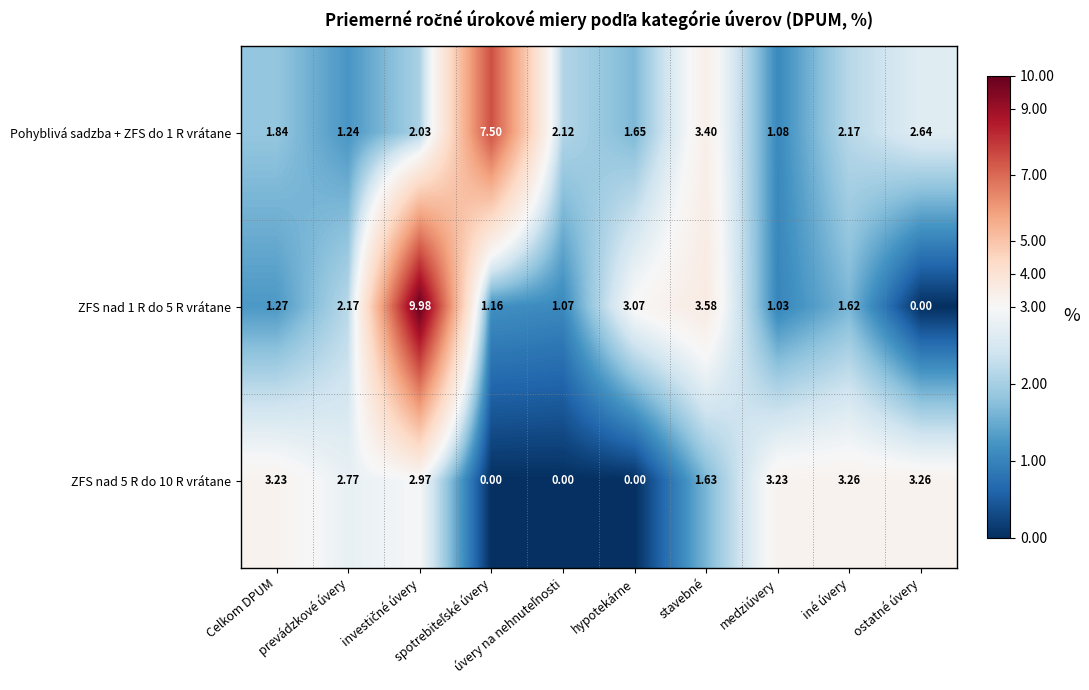

How many values in the ZFS nad 5 R do 10 R vrátane series exceed 2?

6